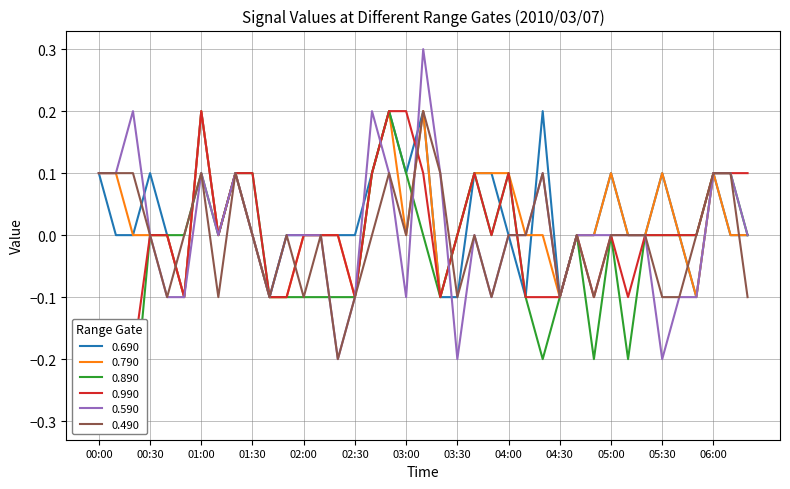

What are all the series names shown in the legend?

0.690, 0.790, 0.890, 0.990, 0.590, 0.490